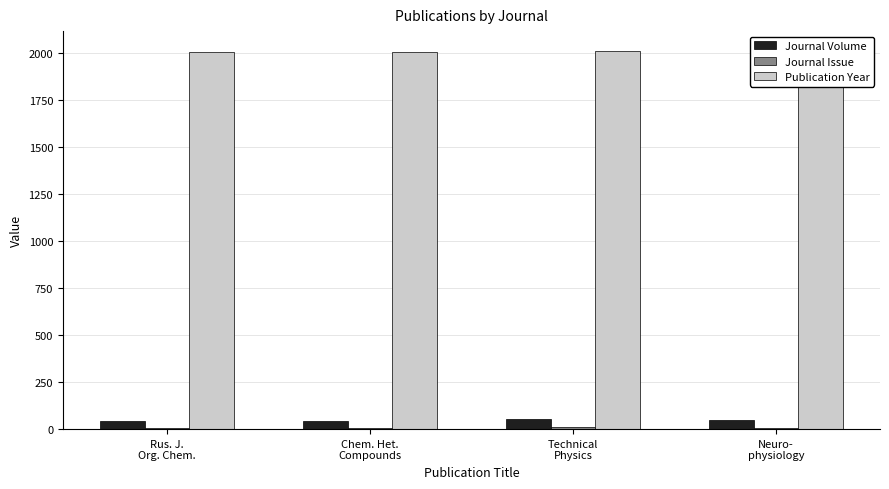

At how many categories does at least one series exceed 919?

4